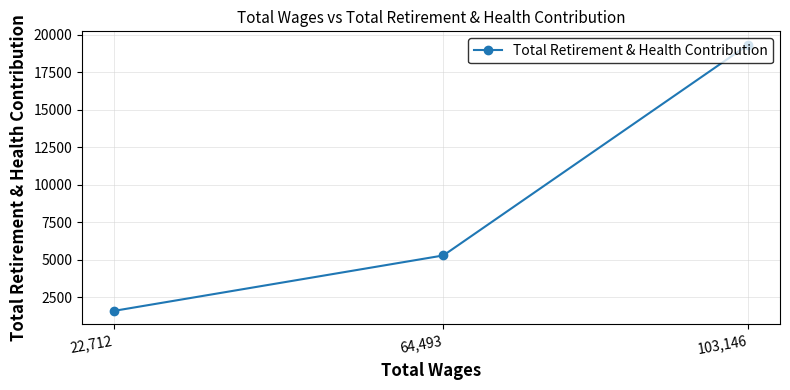

List the labels in order of value, largest first.

103,146, 64,493, 22,712